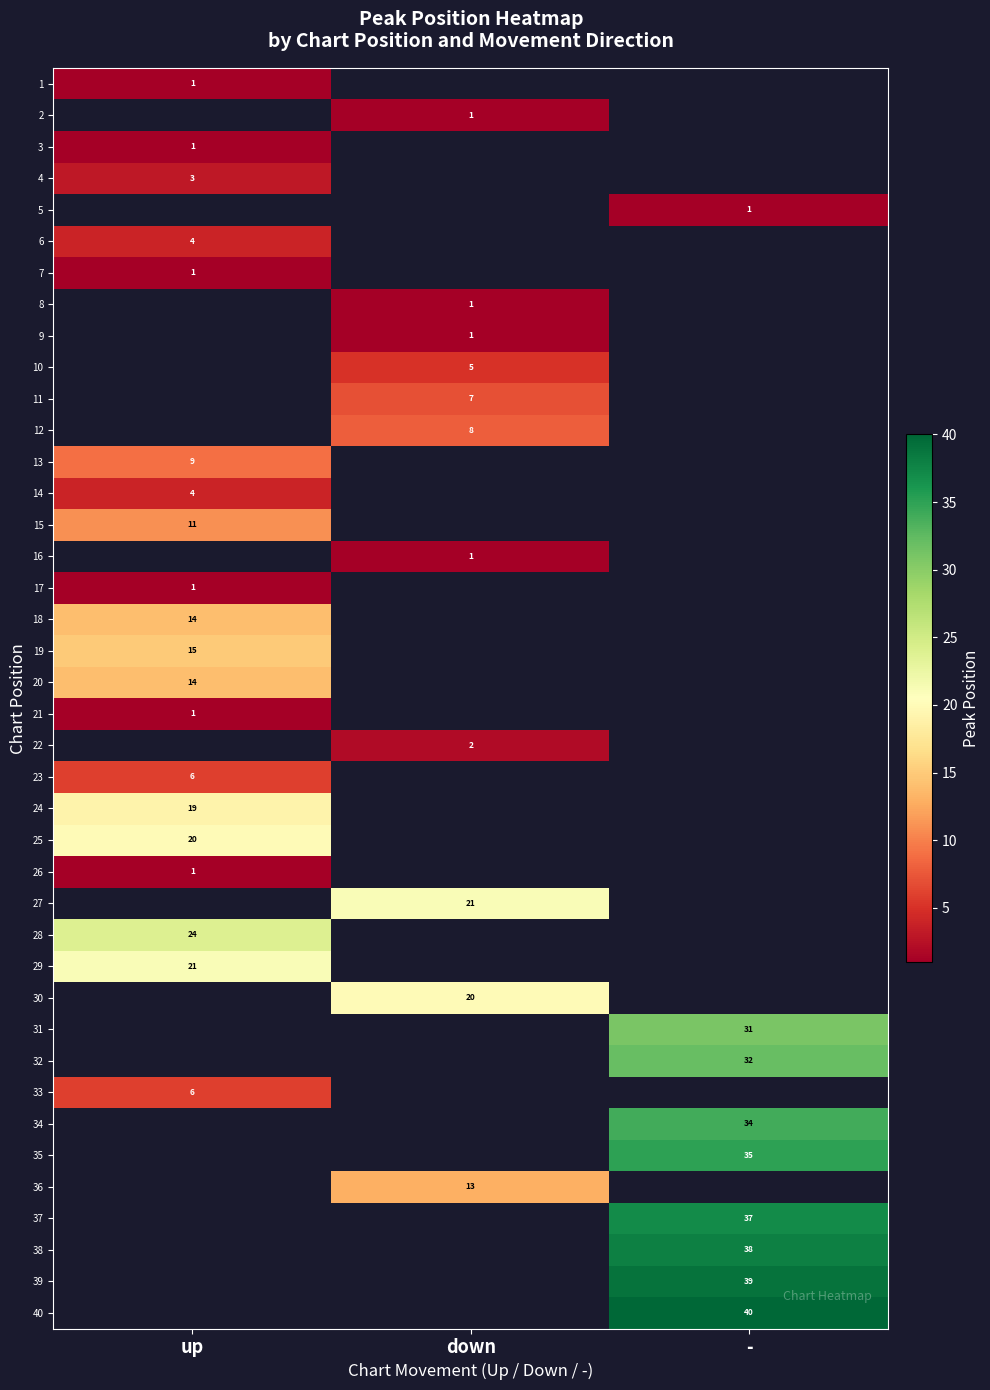

True or false: 14 has a value of 6 at up.

False